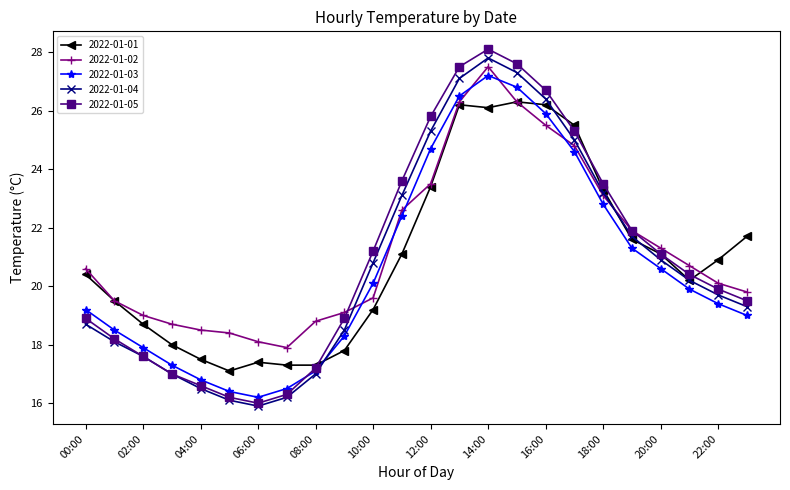

How many lines are shown in the chart?

5